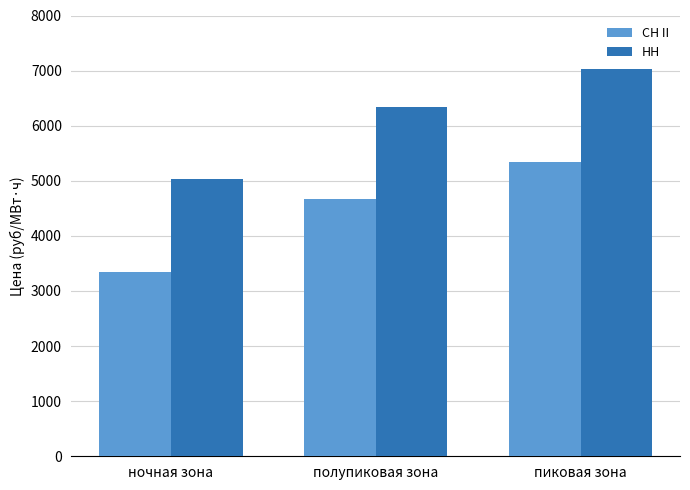

Where is НН nearest to the value 6025?

полупиковая зона